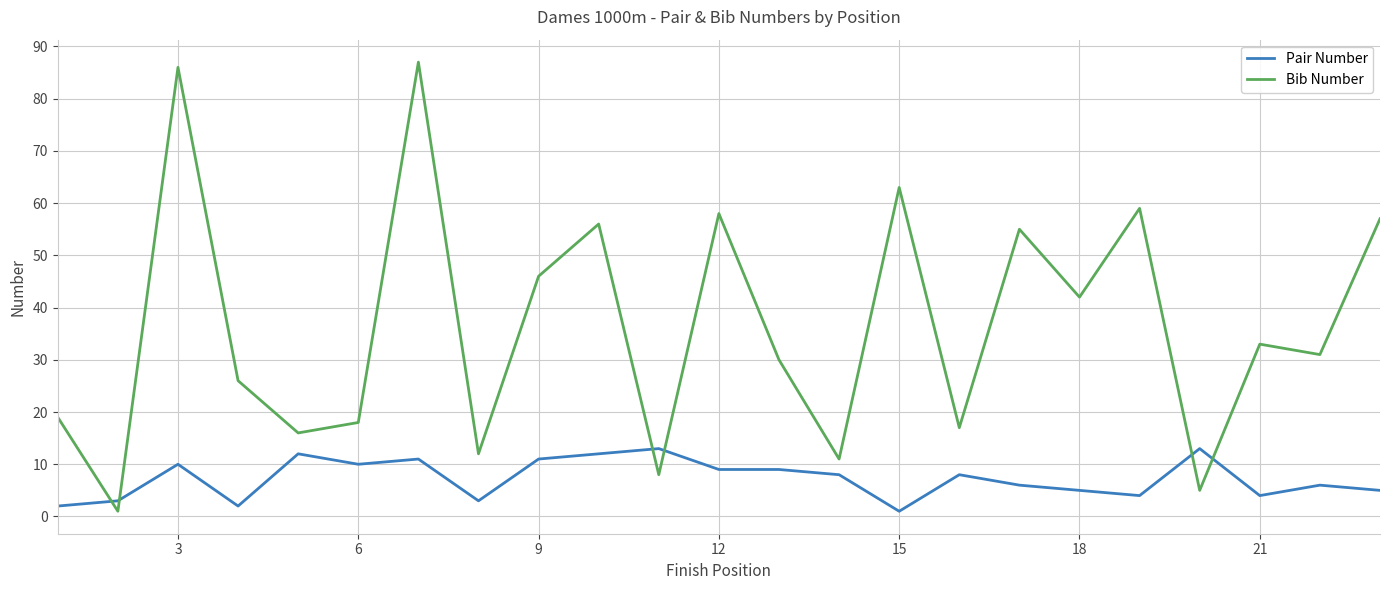

What is the difference between the maximum and minimum values in the Pair Number series?

12